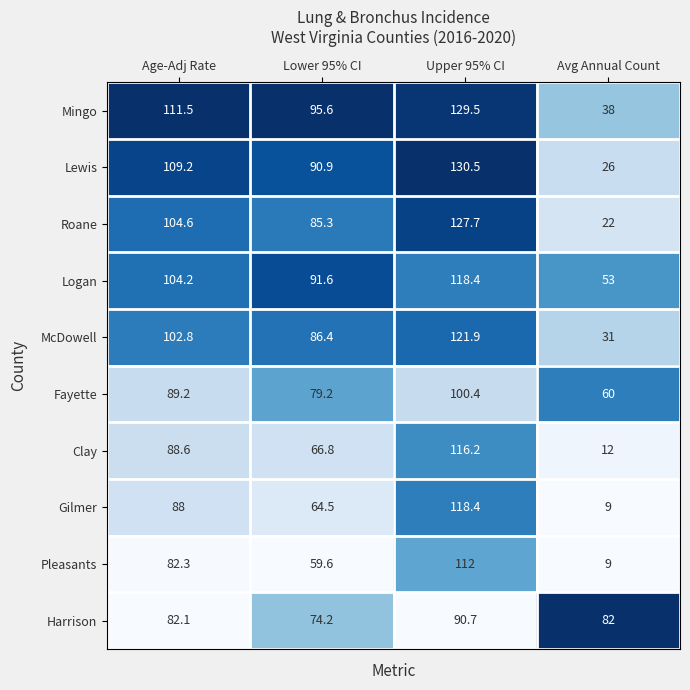

Rank the series at Age-Adj Rate from lowest to highest value.

Harrison, Pleasants, Gilmer, Clay, Fayette, McDowell, Logan, Roane, Lewis, Mingo